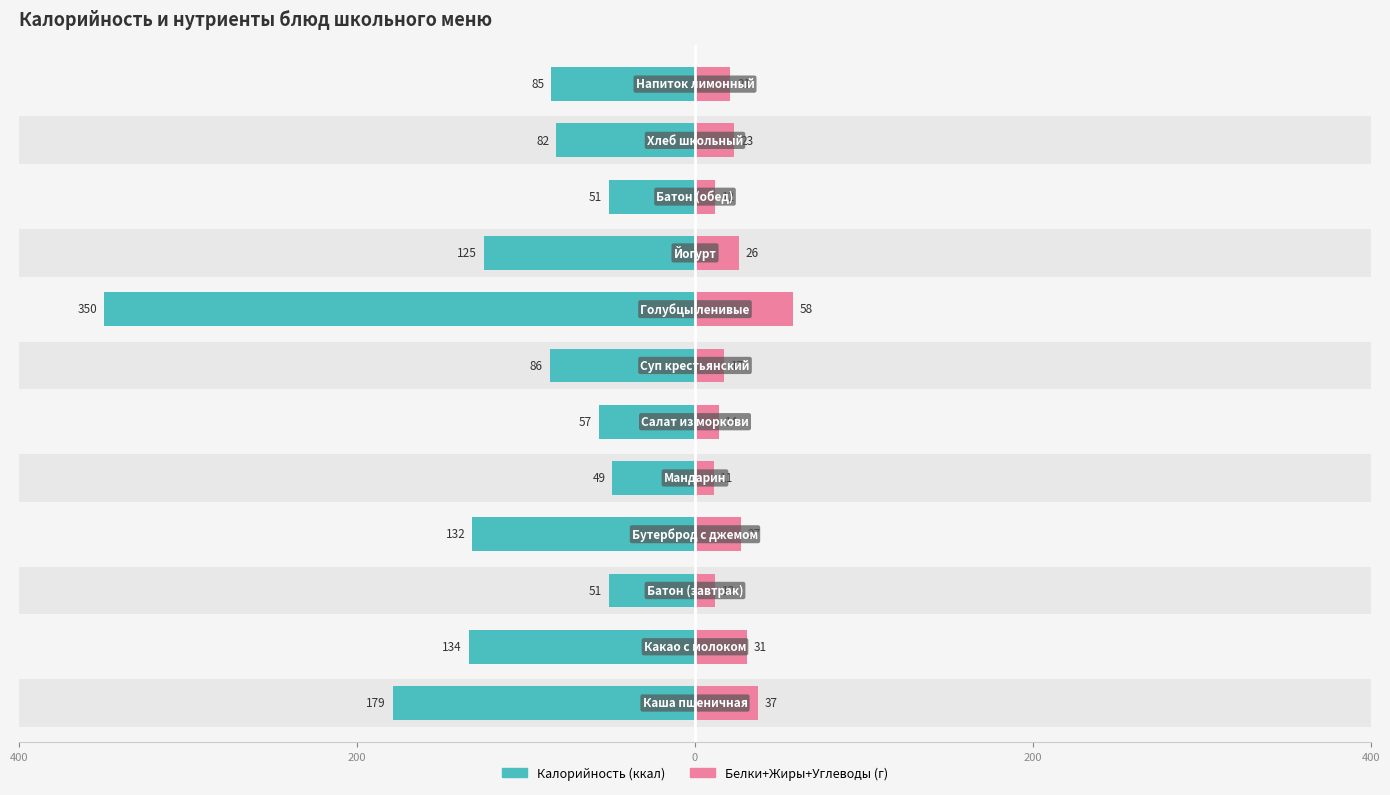

What is the approximate value of Калорийность at 10?

-82